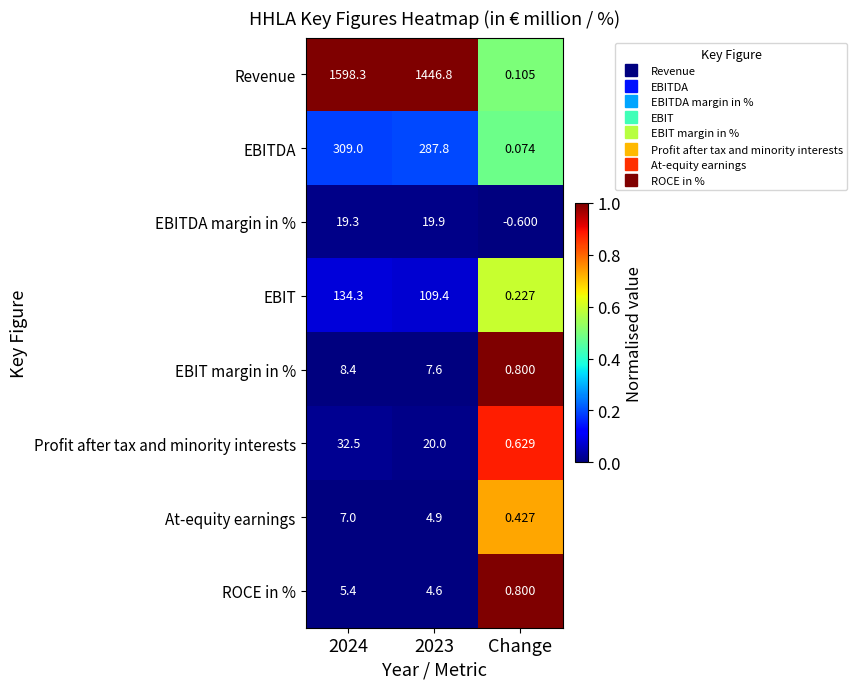

Is the value of EBITDA at 2023 greater than the value of ROCE in % at Change?

Yes